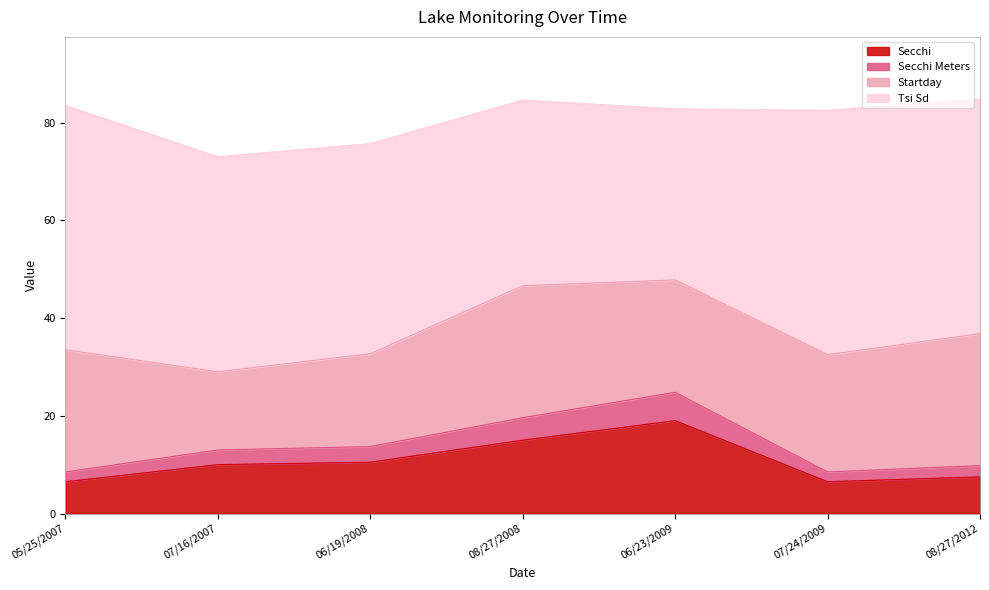

Does the chart display data point markers on the line(s)?

No